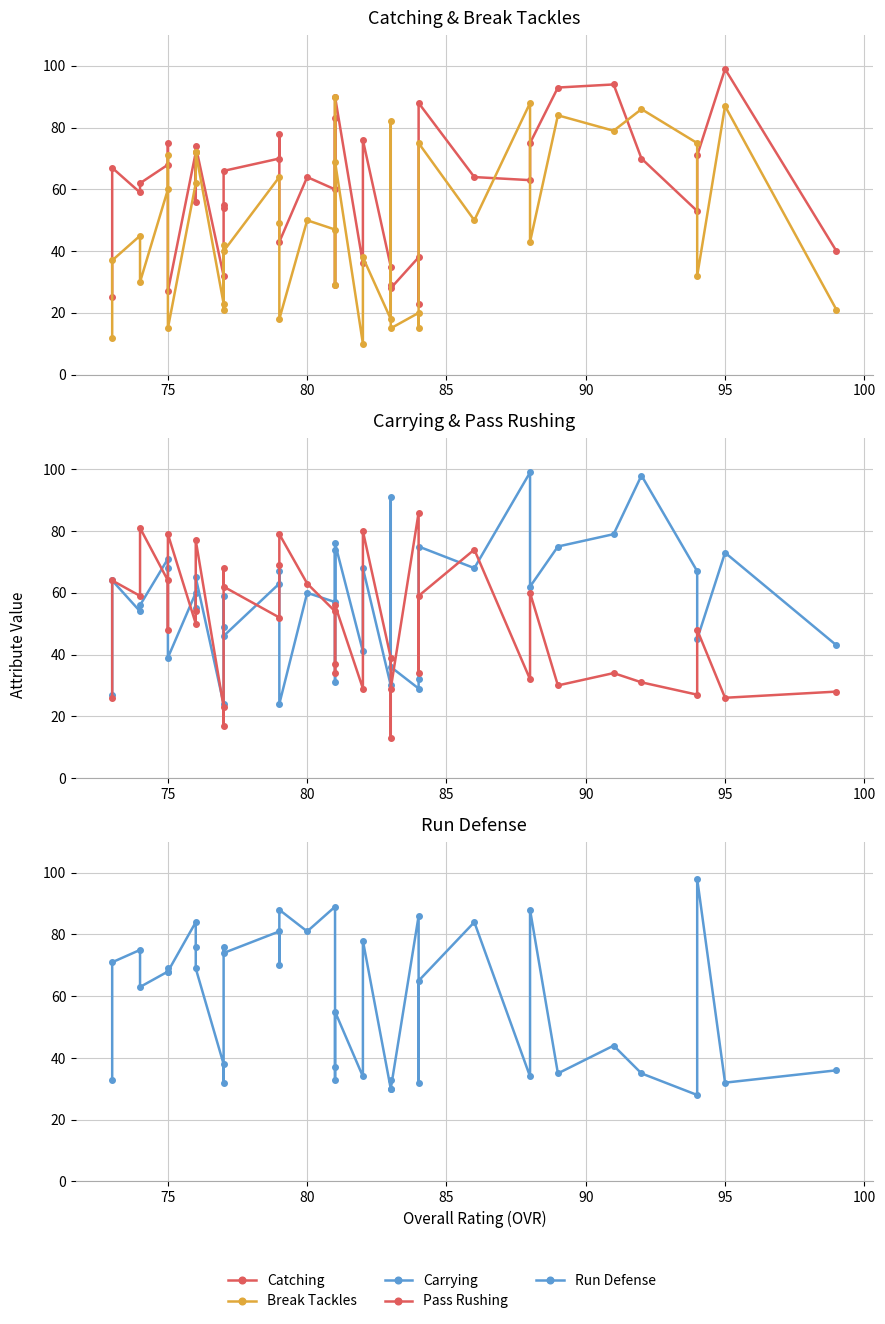

In Pass Rushing, how many points are higher than both neighbors (excluding endpoints)?

13